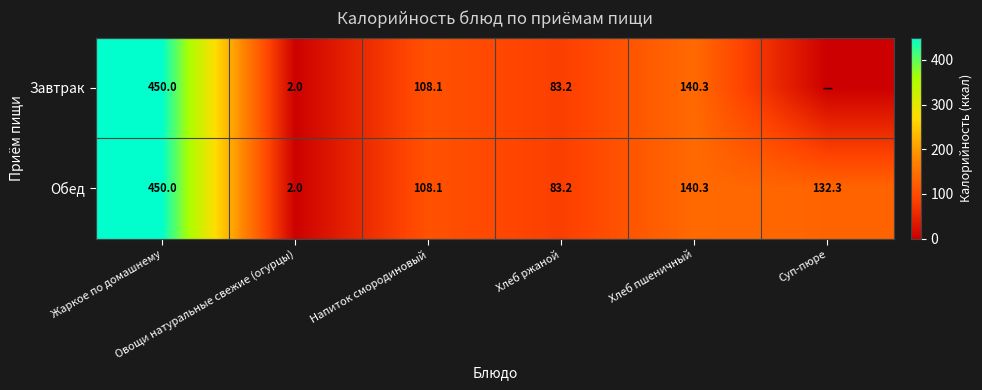

What is the highest value of the Обед series?

450.0